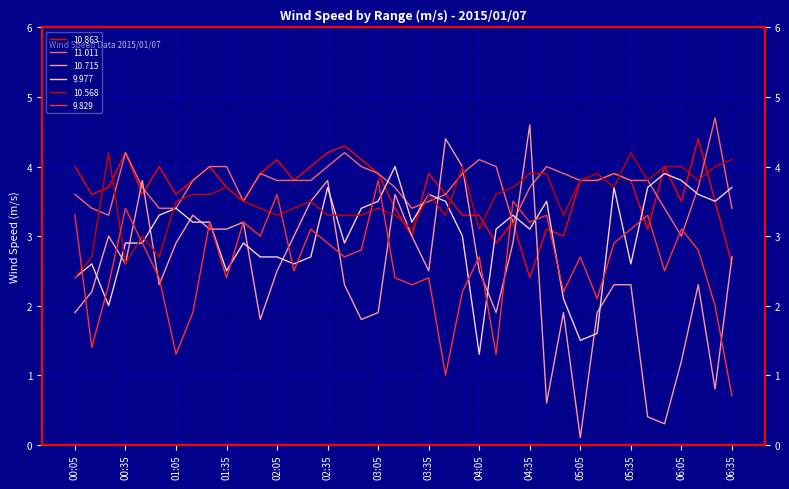

What position from the right is 2015/01/07 03:15?

21